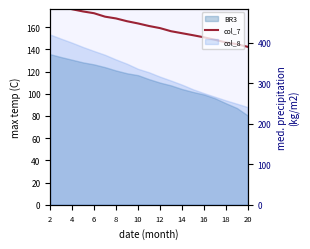

What is the ratio of the value at 12 to the value at 14?

1.0